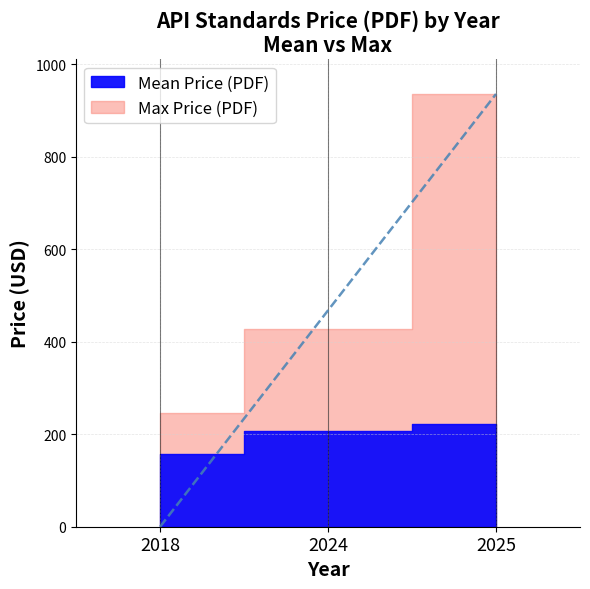

The value of Price (PDF) Max at 2022 is 125. True or false?

False